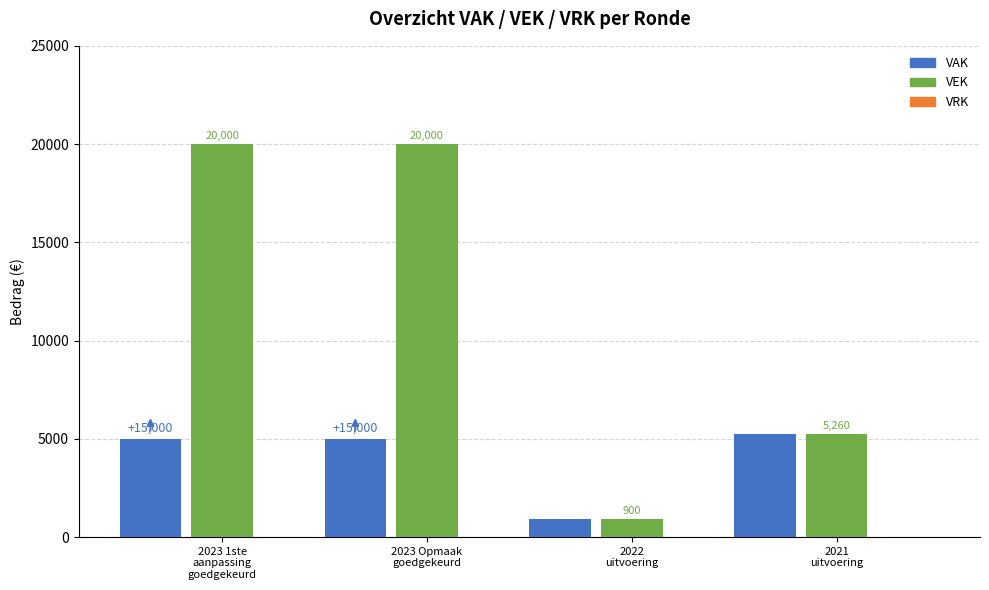

What is the spread (max minus min) of values at 2022
uitvoering?

0